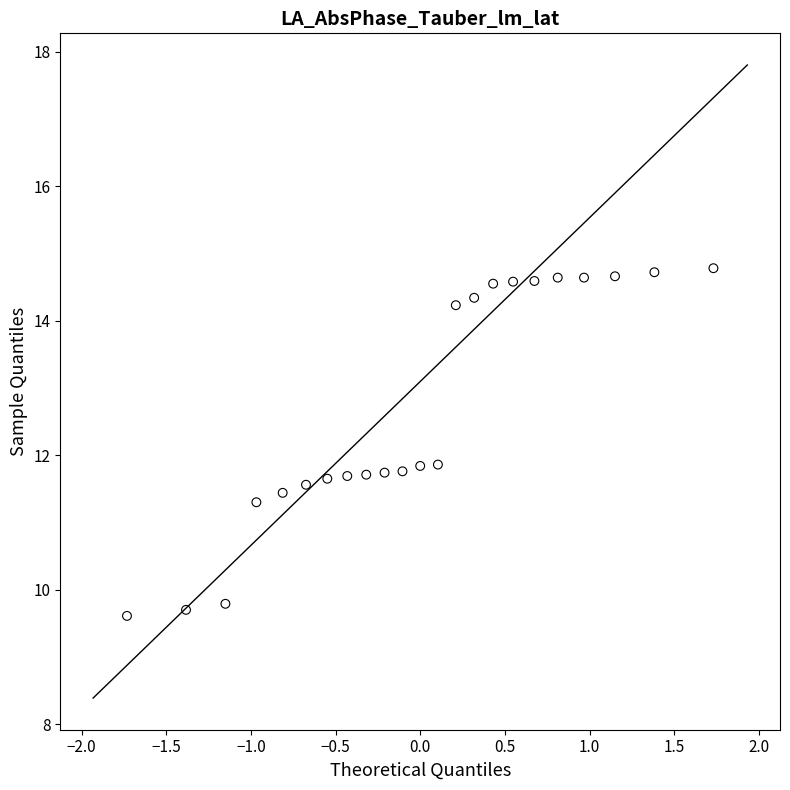

What is the range of X values (max minus min)?

3.5